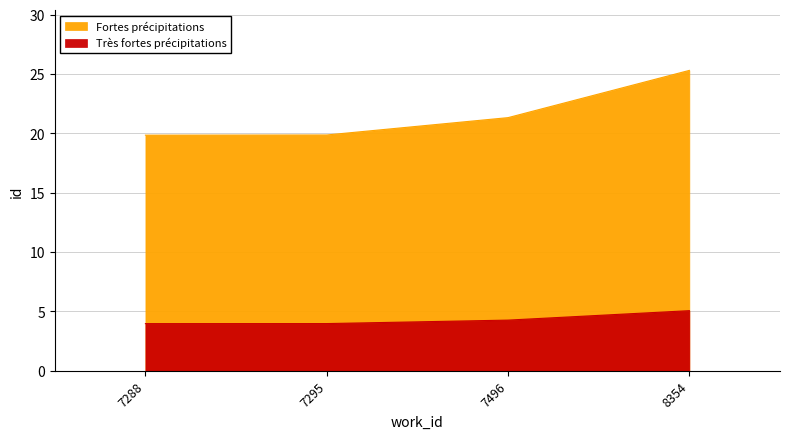

At which category does the chart reach its minimum across all series?

7288